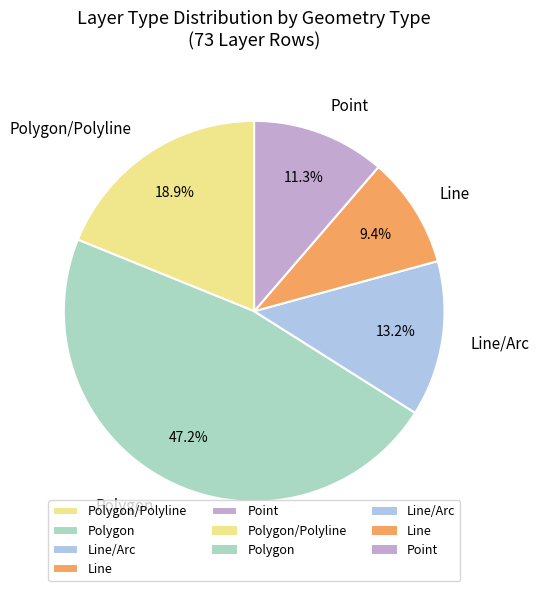

Is there a majority slice in this chart?

No